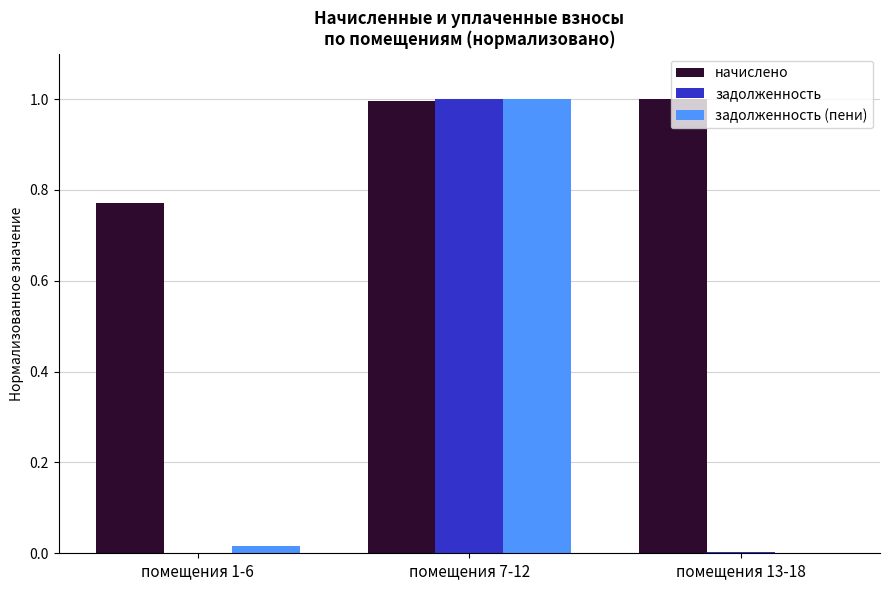

Between помещения 1-6 and помещения 13-18, which series saw the biggest shift?

начислено